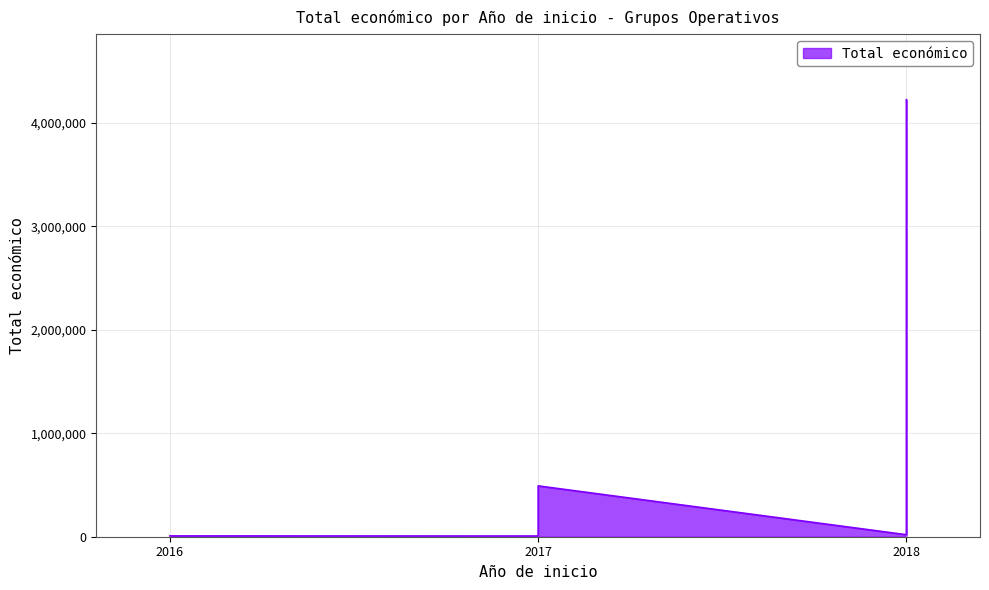

Does the chart display data point markers on the line(s)?

No